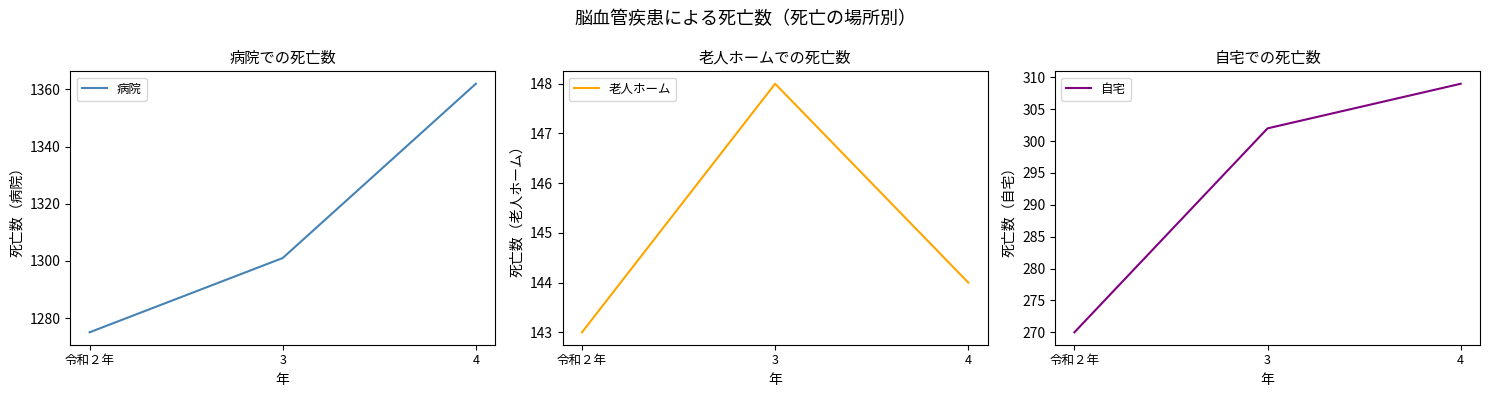

At 4, list the series in order from largest to smallest.

病院, 自宅, 老人ホーム